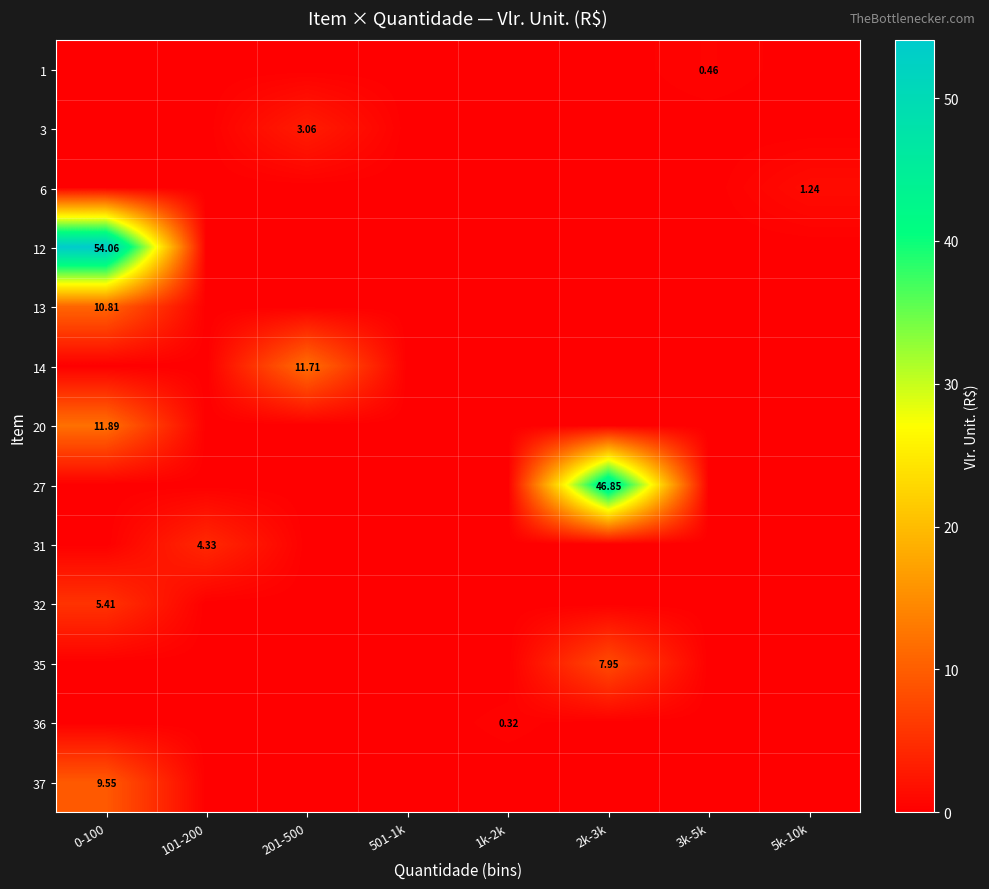

Is it true that 12 equals 0.0 at 3k-5k?

True